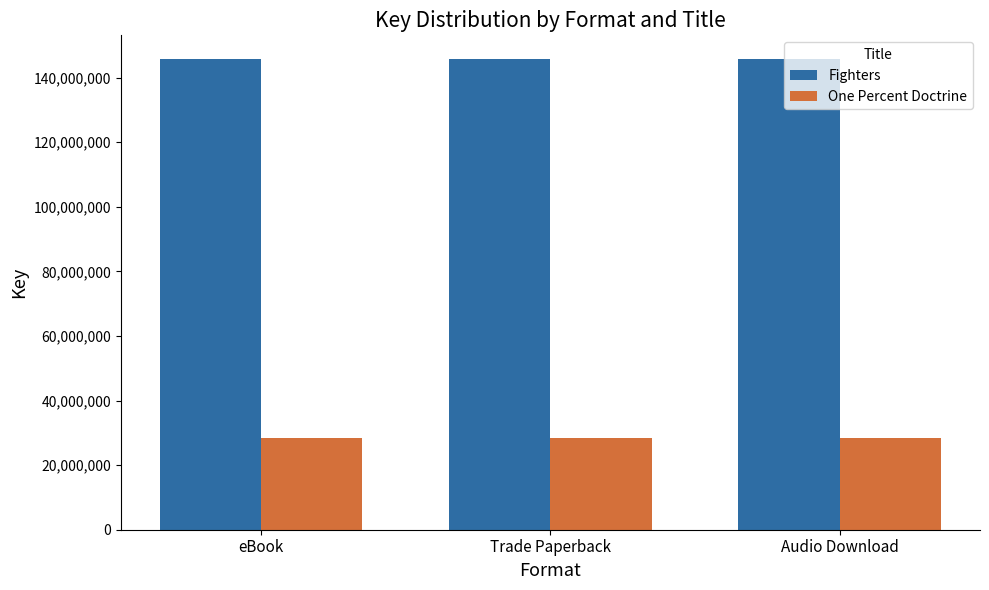

How many series are shown in this chart?

2